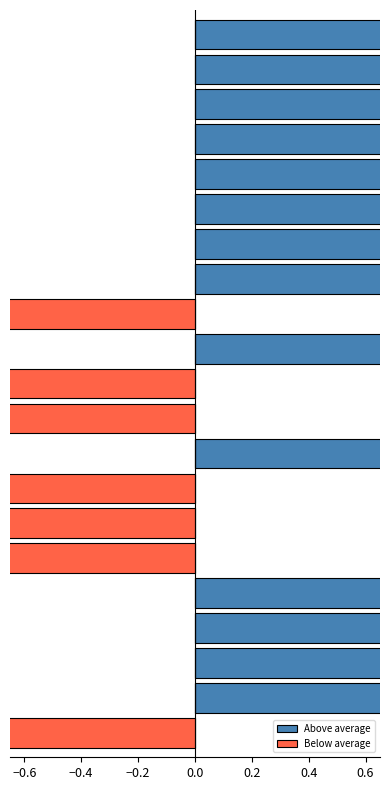

Which series changed the most between 8 and 18?

Below average